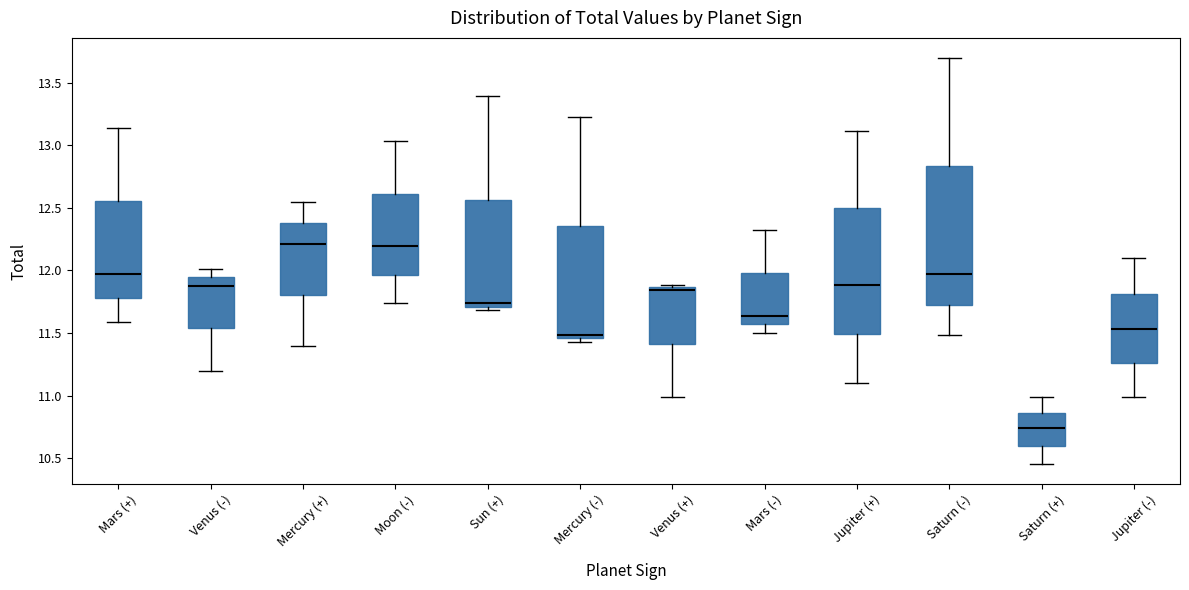

Comparing the boxes themselves (not the whiskers), which one is the tallest?

Saturn (-)